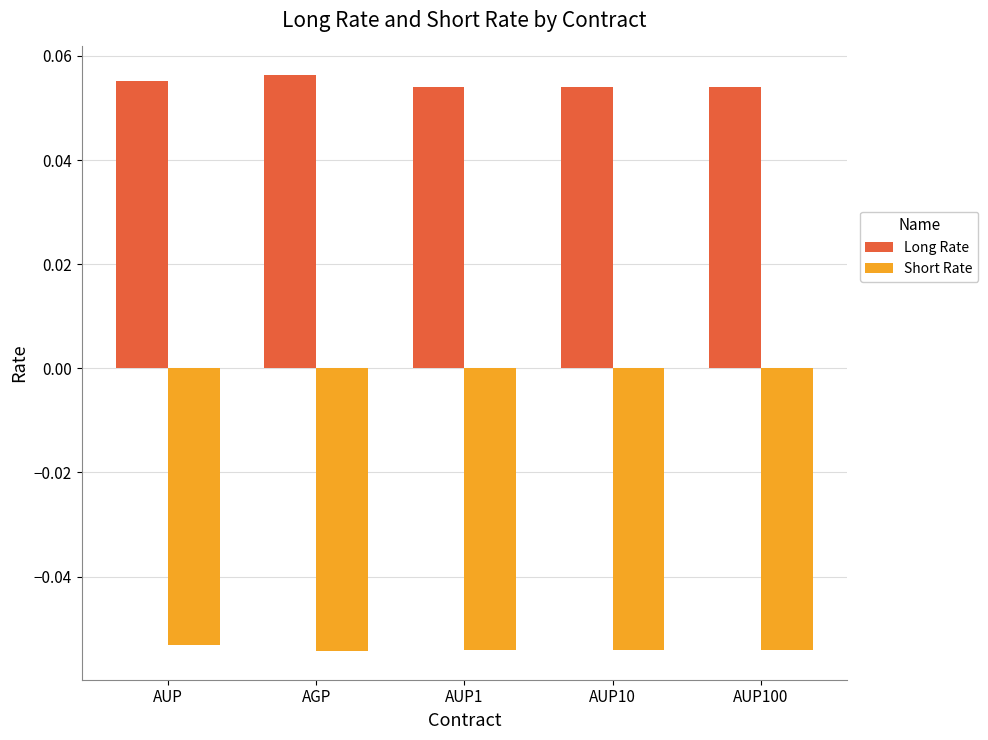

Where is Short Rate nearest to the value 0?

AUP